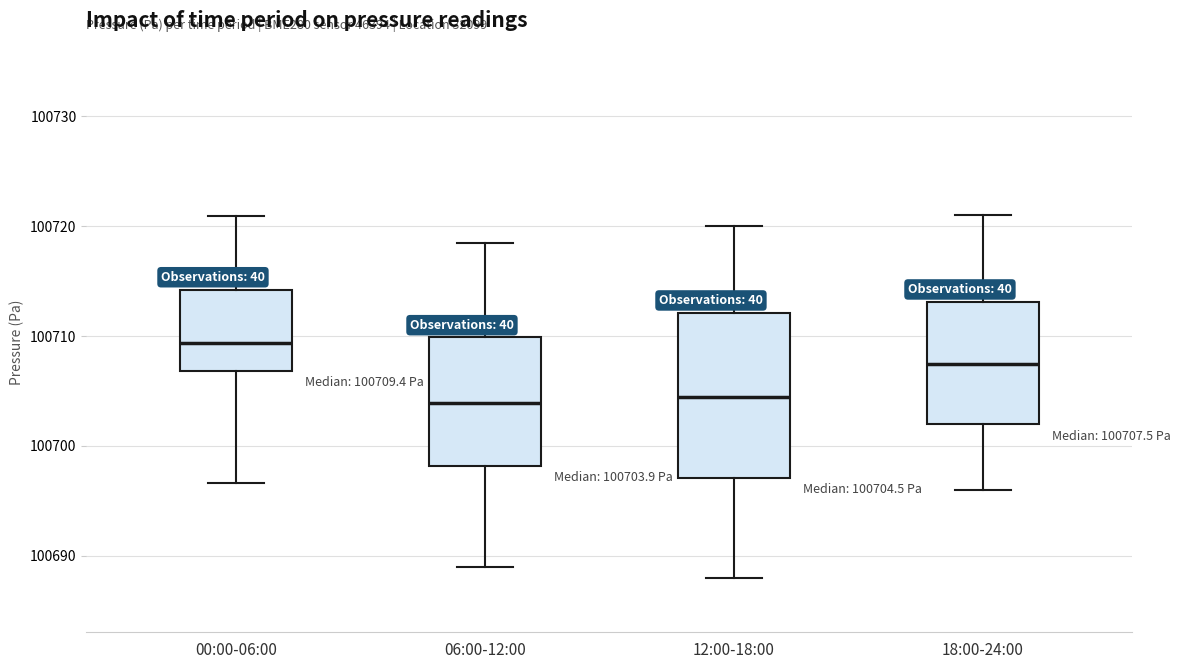

Comparing the boxes themselves (not the whiskers), which one is the tallest?

12:00-18:00